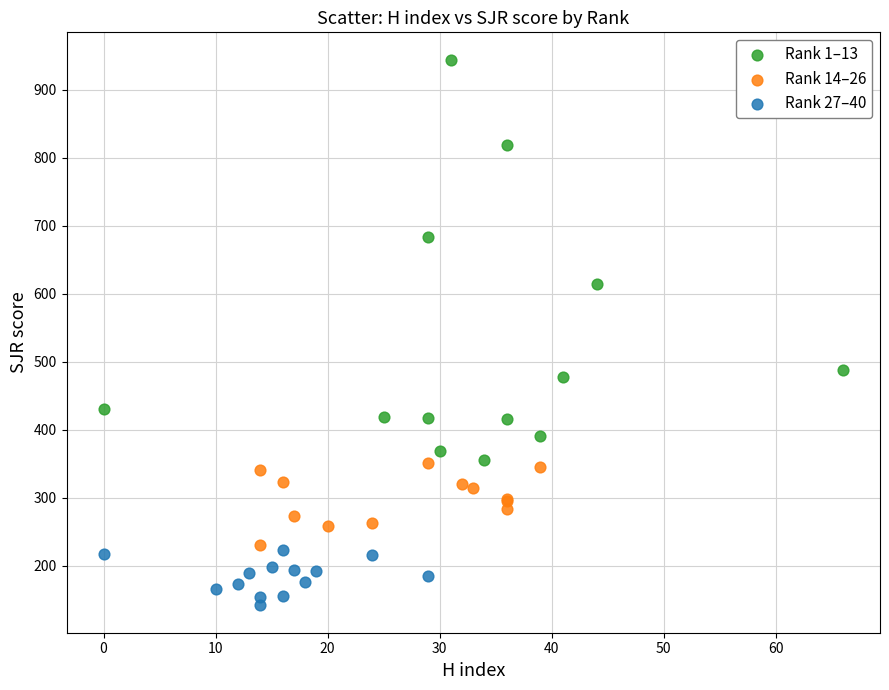

Which series contains the lowest Y value?

Rank 27–40